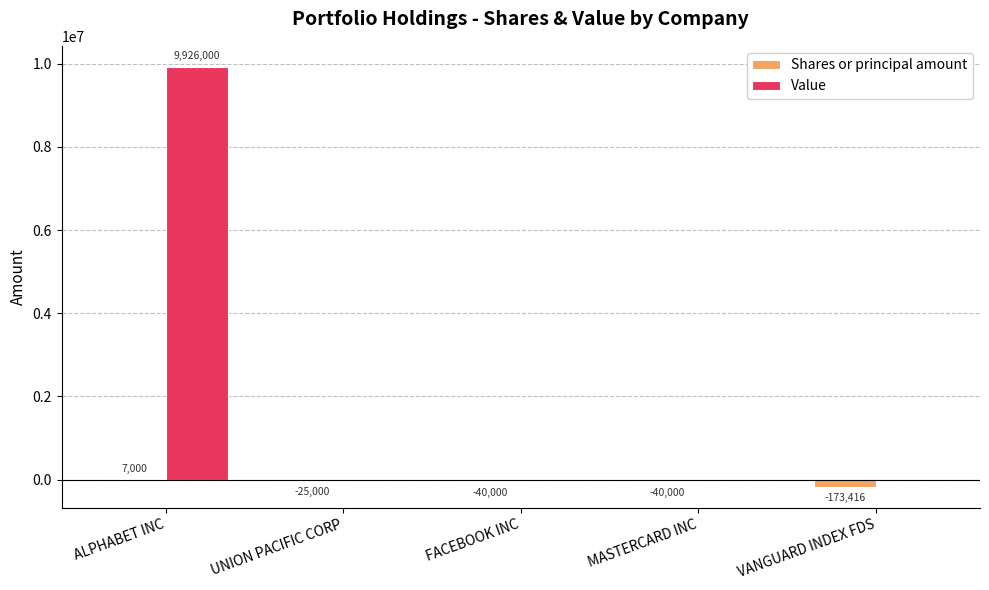

At which label does Shares or principal amount reach its peak?

ALPHABET INC